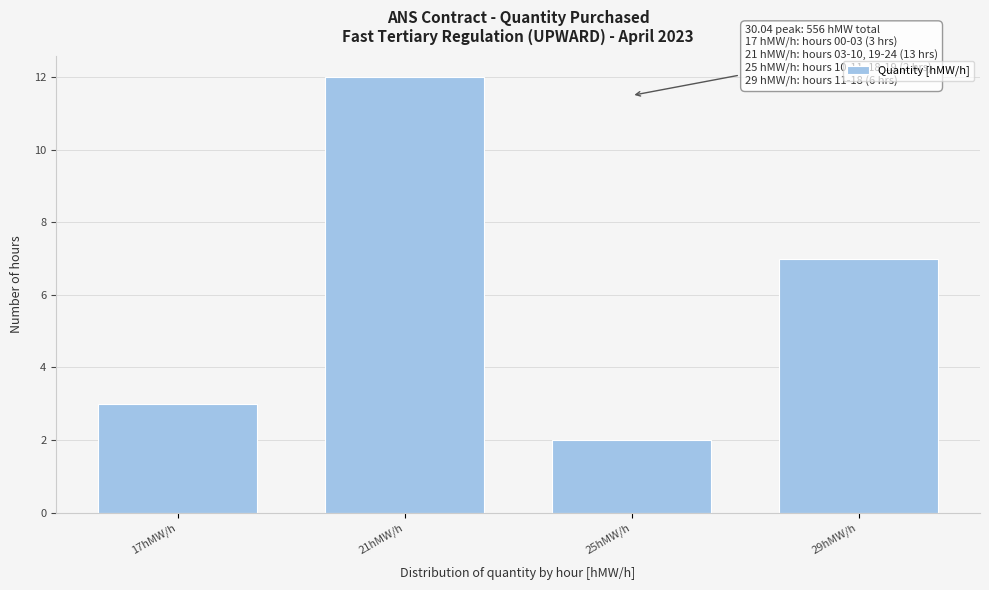

Reading left to right, extract all data points from this chart.

3	12	2	7